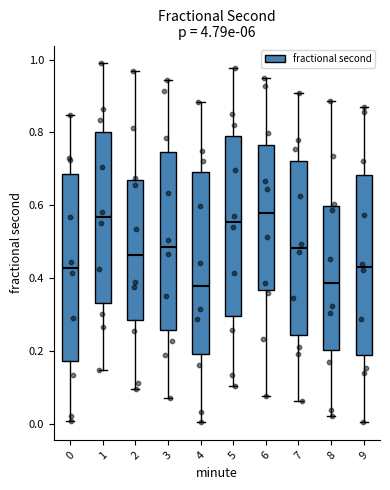

Reading left to right, read every box against the y-axis: the position of its median line, the range the box covers, and the ends of its whiskers. The values are not printed on the chart, so give them approximately, as read against the axis.

0: median 0.42, box 0.18 to 0.68, whiskers 0.00 to 0.84
1: median 0.56, box 0.34 to 0.80, whiskers 0.14 to 0.98
2: median 0.46, box 0.28 to 0.66, whiskers 0.10 to 0.96
3: median 0.48, box 0.26 to 0.74, whiskers 0.06 to 0.94
4: median 0.38, box 0.20 to 0.68, whiskers 0.00 to 0.88
5: median 0.56, box 0.30 to 0.78, whiskers 0.10 to 0.98
6: median 0.58, box 0.36 to 0.76, whiskers 0.08 to 0.96
7: median 0.48, box 0.24 to 0.72, whiskers 0.06 to 0.90
8: median 0.38, box 0.20 to 0.60, whiskers 0.02 to 0.88
9: median 0.44, box 0.18 to 0.68, whiskers 0.00 to 0.88